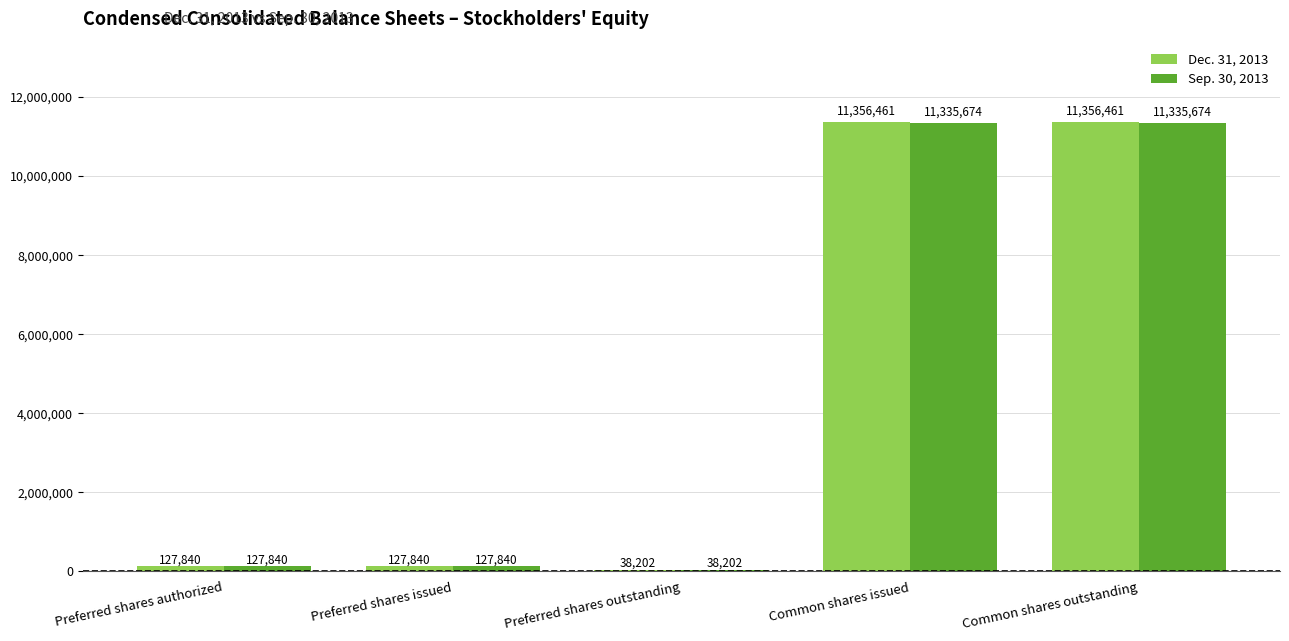

Which series has the largest total across all categories?

Dec. 31, 2013